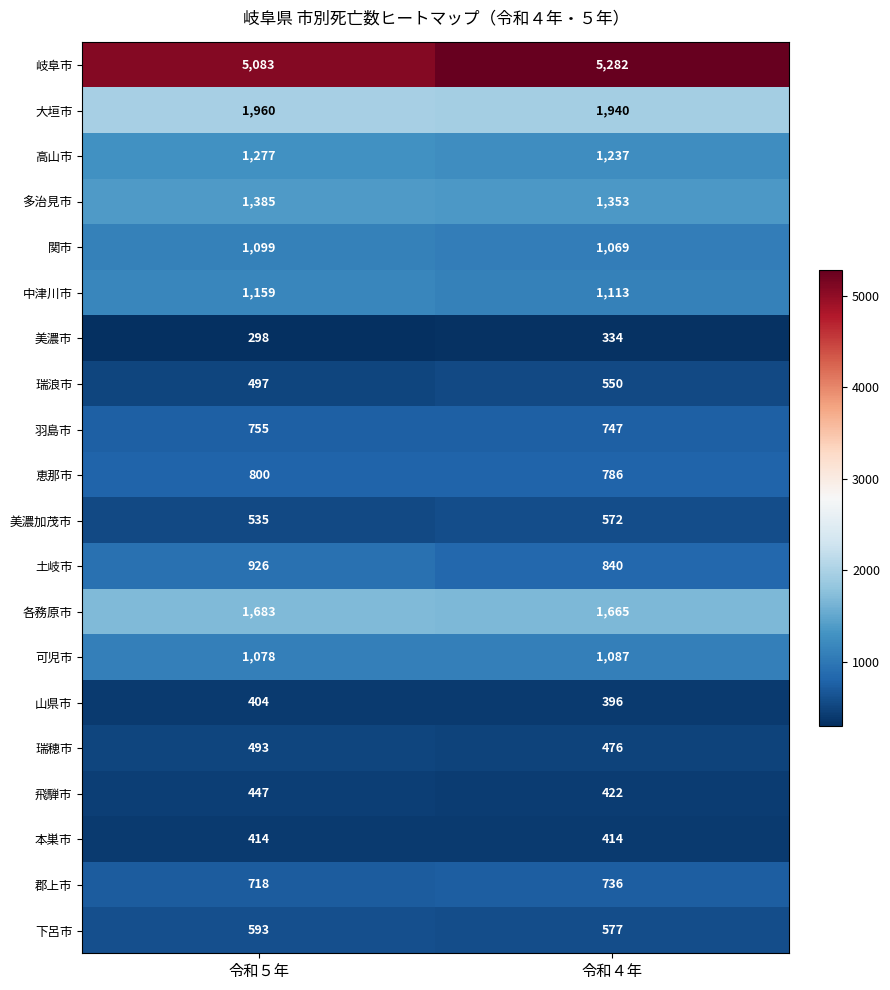

Is the value of 飛騨市 at 令和５年 greater than the value of 可児市 at 令和４年?

No